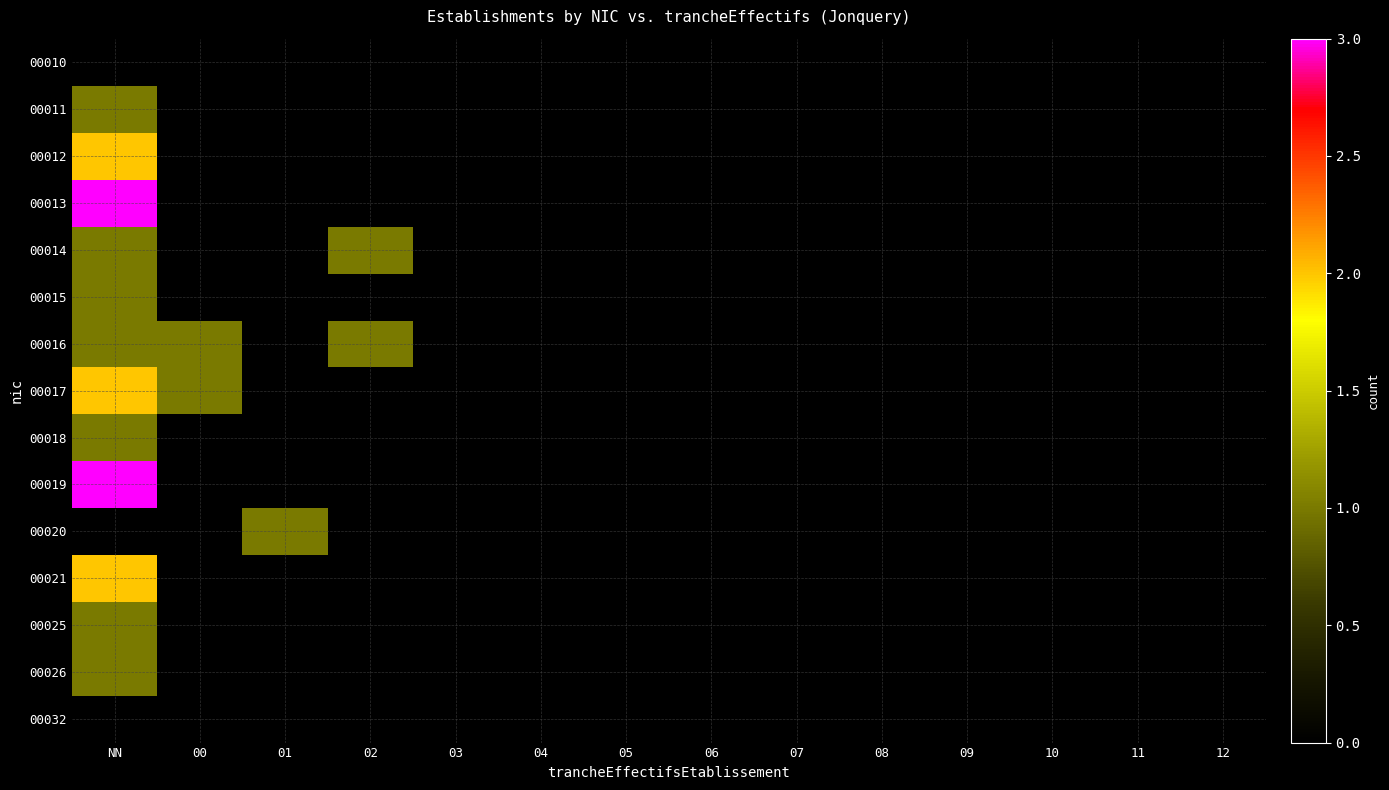

Reading left to right, transcribe all the data shown in this chart.

00010: NN=0	00=0	01=0	02=0	03=0	04=0	05=0	06=0	07=0	08=0	09=0	10=0	11=0	12=0
00011: NN=1	00=0	01=0	02=0	03=0	04=0	05=0	06=0	07=0	08=0	09=0	10=0	11=0	12=0
00012: NN=2	00=0	01=0	02=0	03=0	04=0	05=0	06=0	07=0	08=0	09=0	10=0	11=0	12=0
00013: NN=3	00=0	01=0	02=0	03=0	04=0	05=0	06=0	07=0	08=0	09=0	10=0	11=0	12=0
00014: NN=1	00=0	01=0	02=1	03=0	04=0	05=0	06=0	07=0	08=0	09=0	10=0	11=0	12=0
00015: NN=1	00=0	01=0	02=0	03=0	04=0	05=0	06=0	07=0	08=0	09=0	10=0	11=0	12=0
00016: NN=1	00=1	01=0	02=1	03=0	04=0	05=0	06=0	07=0	08=0	09=0	10=0	11=0	12=0
00017: NN=2	00=1	01=0	02=0	03=0	04=0	05=0	06=0	07=0	08=0	09=0	10=0	11=0	12=0
00018: NN=1	00=0	01=0	02=0	03=0	04=0	05=0	06=0	07=0	08=0	09=0	10=0	11=0	12=0
00019: NN=3	00=0	01=0	02=0	03=0	04=0	05=0	06=0	07=0	08=0	09=0	10=0	11=0	12=0
00020: NN=0	00=0	01=1	02=0	03=0	04=0	05=0	06=0	07=0	08=0	09=0	10=0	11=0	12=0
00021: NN=2	00=0	01=0	02=0	03=0	04=0	05=0	06=0	07=0	08=0	09=0	10=0	11=0	12=0
00025: NN=1	00=0	01=0	02=0	03=0	04=0	05=0	06=0	07=0	08=0	09=0	10=0	11=0	12=0
00026: NN=1	00=0	01=0	02=0	03=0	04=0	05=0	06=0	07=0	08=0	09=0	10=0	11=0	12=0
00032: NN=0	00=0	01=0	02=0	03=0	04=0	05=0	06=0	07=0	08=0	09=0	10=0	11=0	12=0